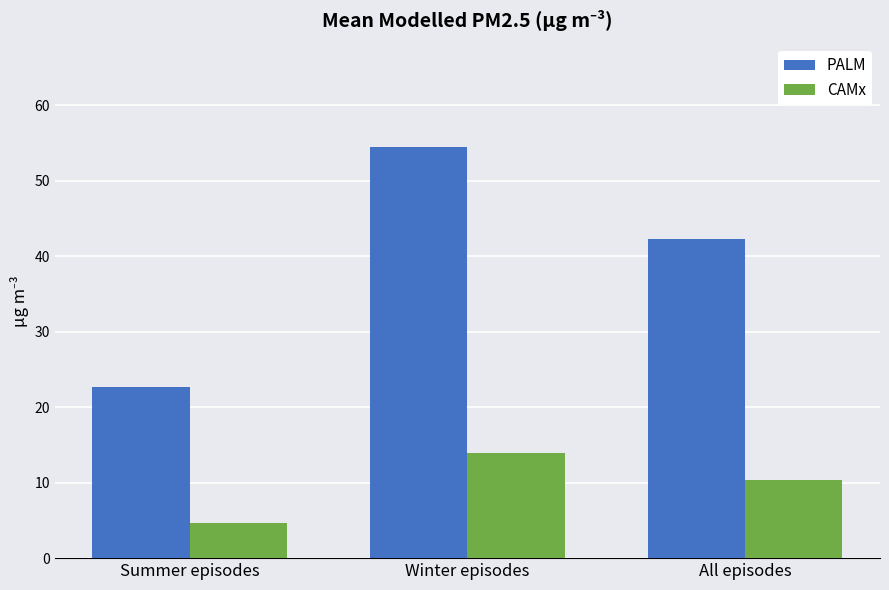

Reading left to right, transcribe all the data shown in this chart.

PALM: 22.6	54.5	42.3
CAMx: 4.6	13.9	10.4